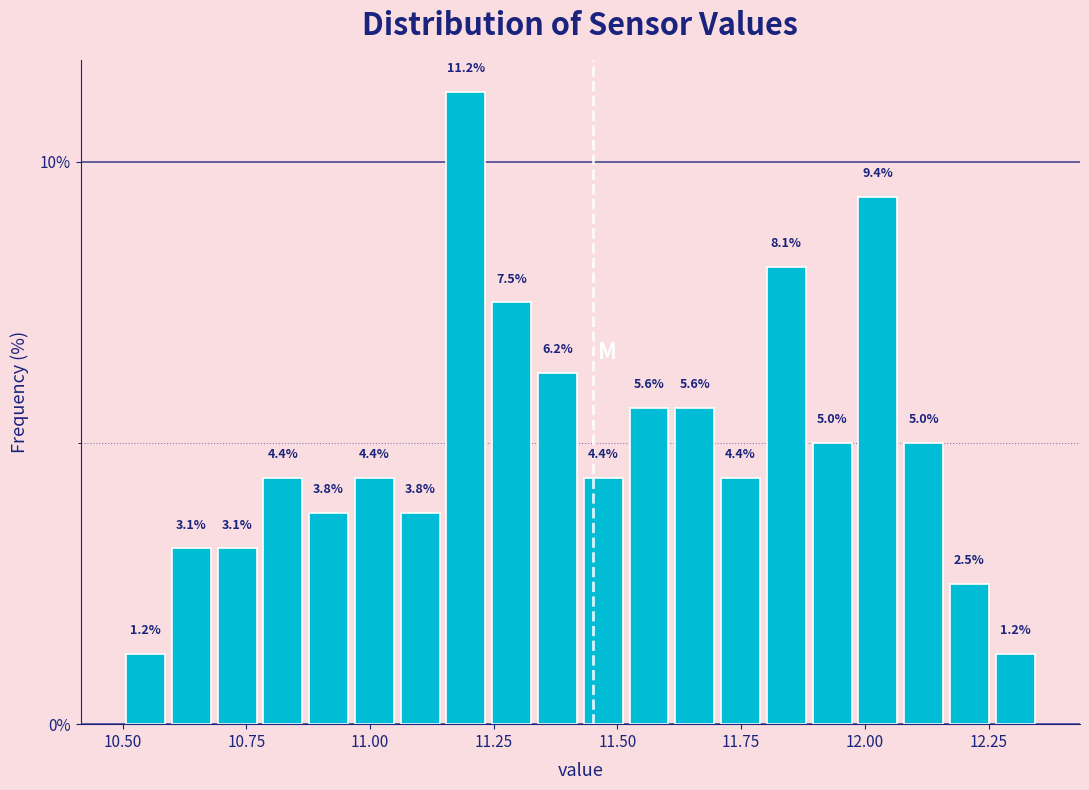

Read against the x-axis, roughly where is the centre of the tallest bar?

11.20